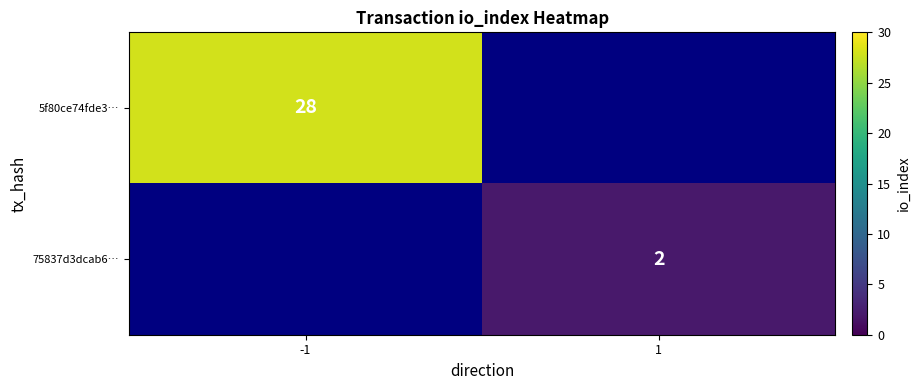

Is it true that 75837d3dcab6… equals 2 at 1?

True